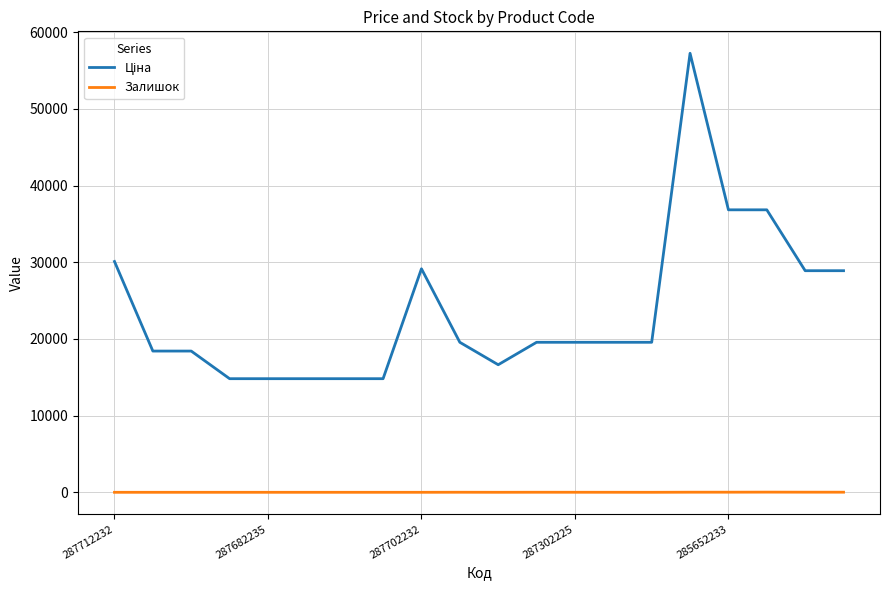

What is the greatest value displayed?

57258.0